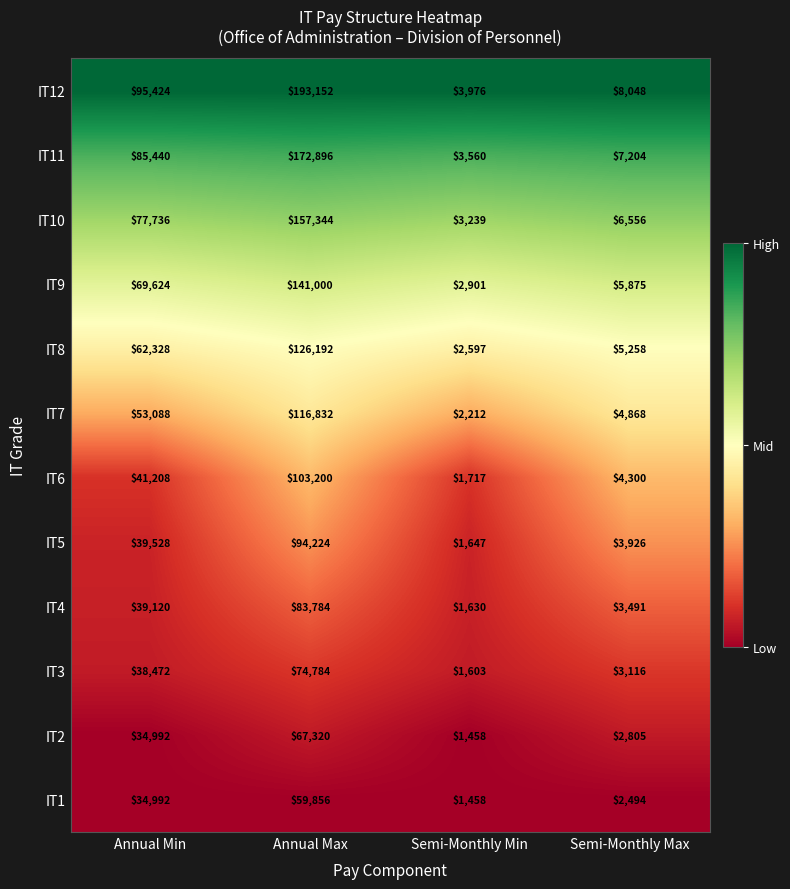

At which category is the sum across all series the highest?

Annual Max